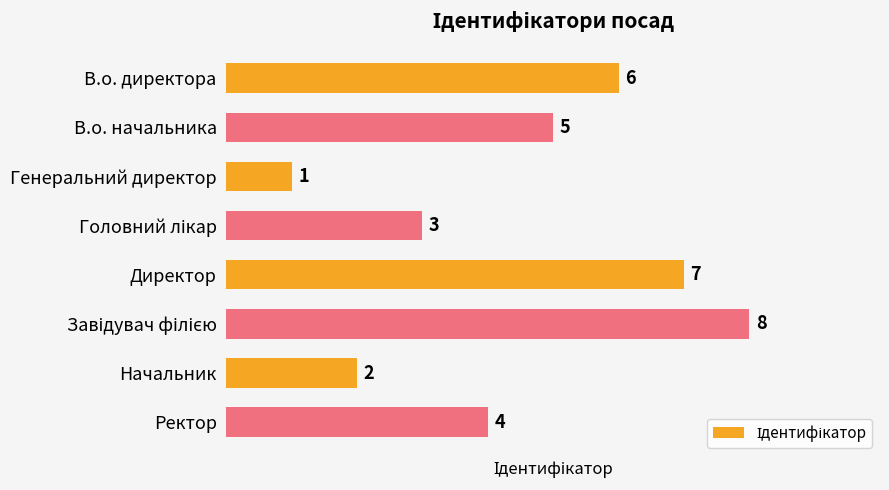

Count the values in the range 3 to 7.

5